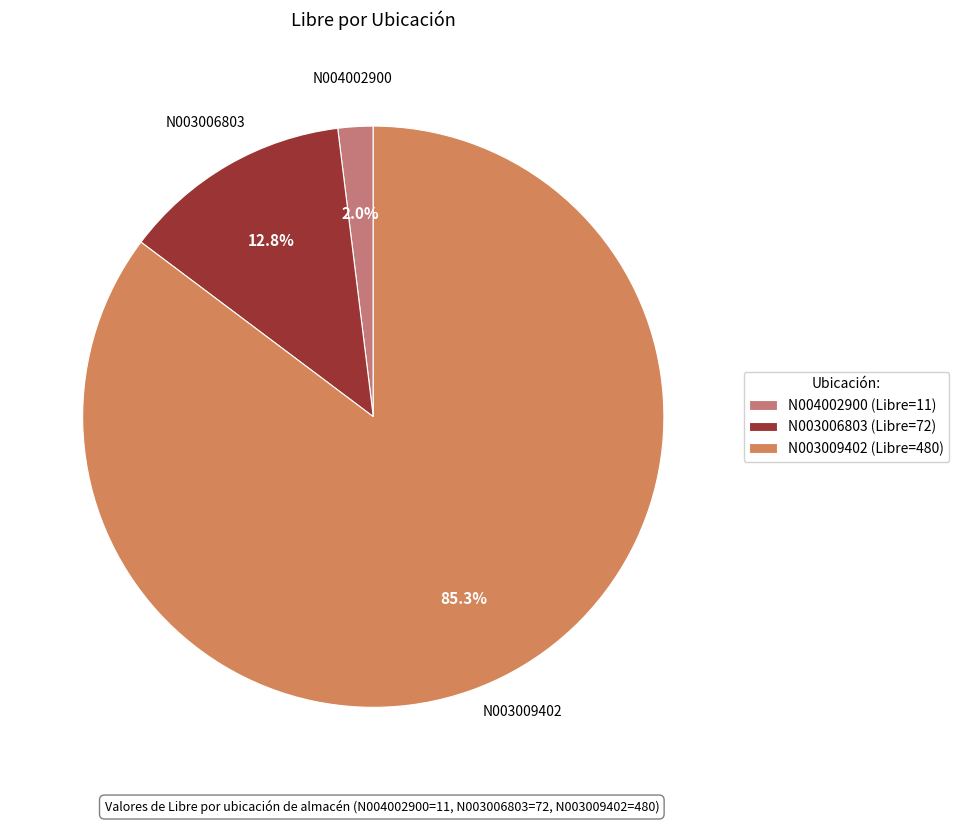

True or false: N003006803 accounts for 6% of the total.

False